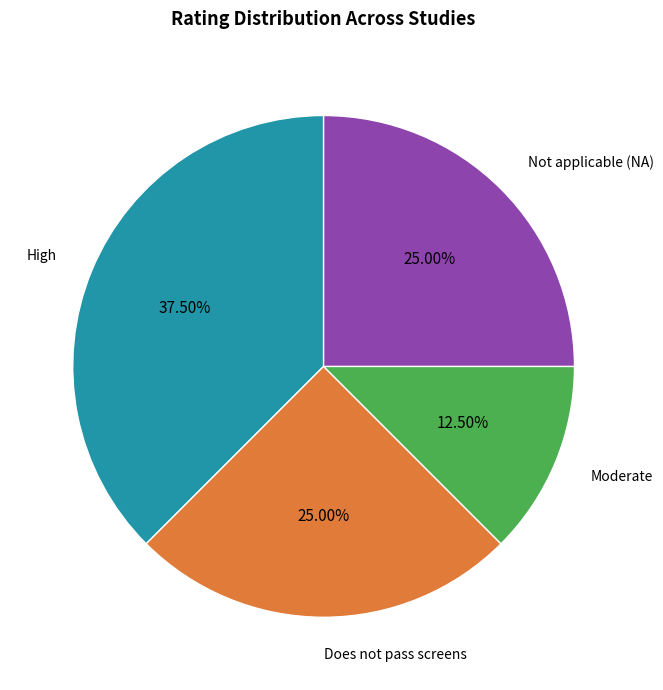

Count the number of slices in the pie.

4